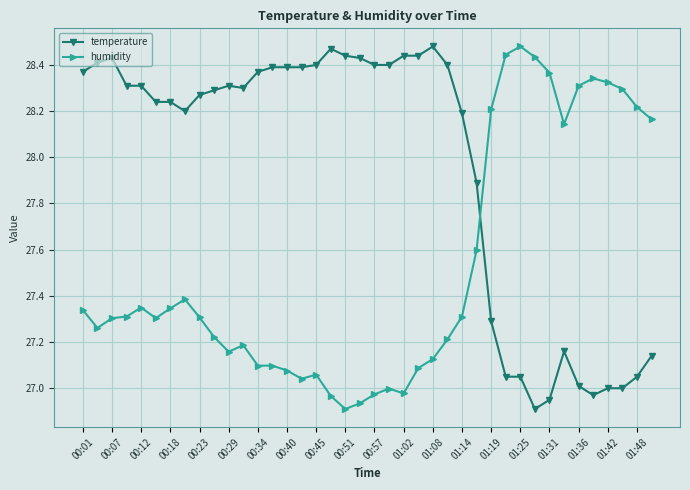

How many lines are shown in the chart?

2